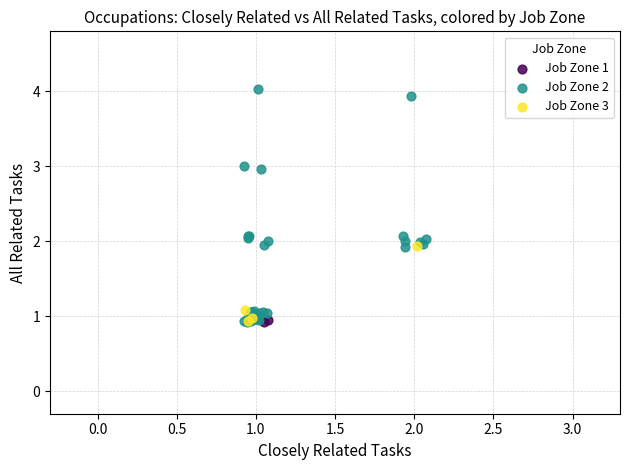

What are all the series names shown in the legend?

Job Zone 1, Job Zone 2, Job Zone 3